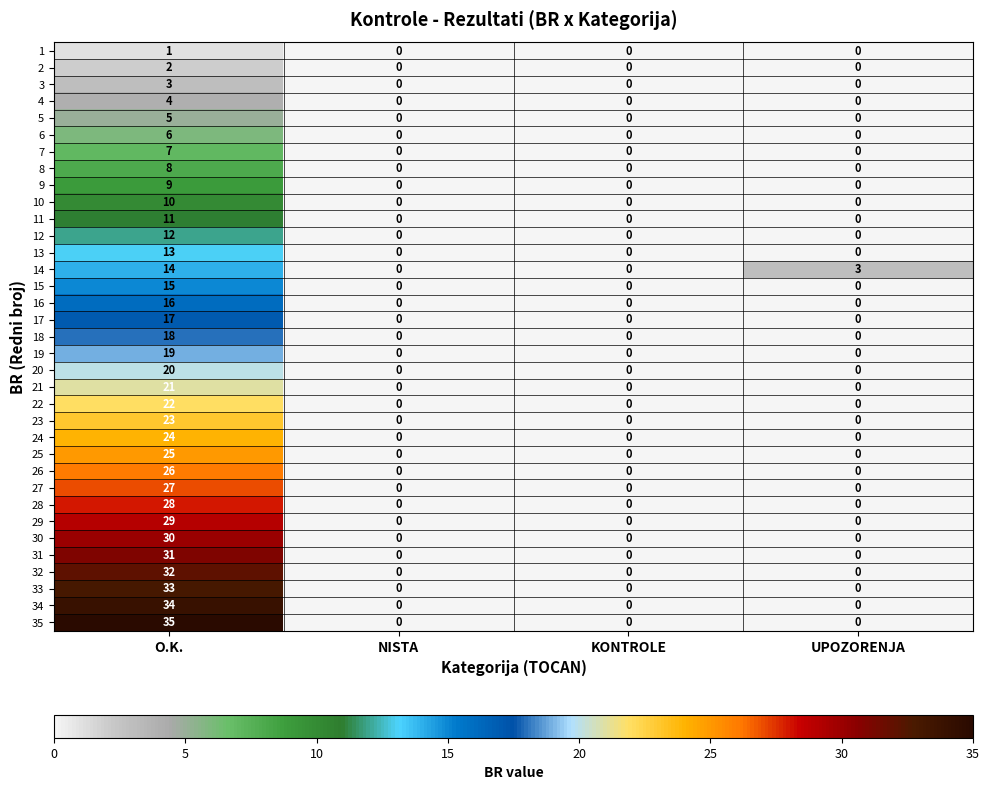

The value of 6 at UPOZORENJA is 0. True or false?

True